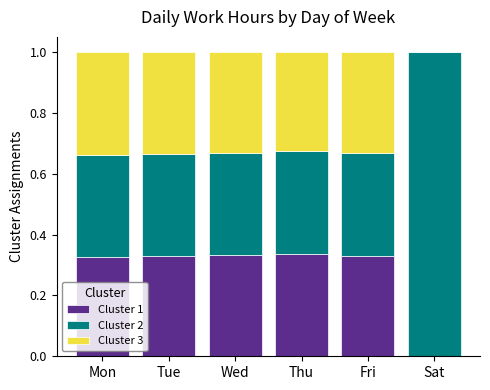

What is the sum of the Cluster 1 values at Mon and Wed?

0.7